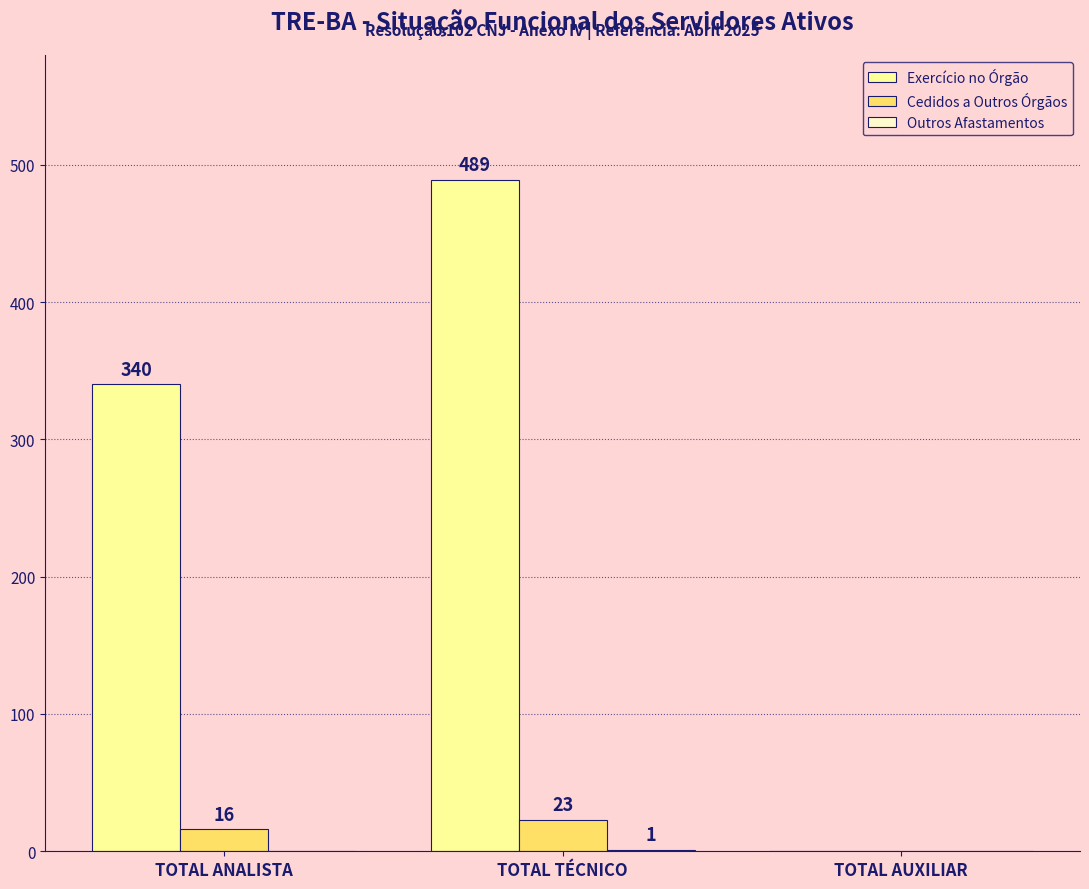

Are the bars grouped side by side (vs. stacked)?

Yes